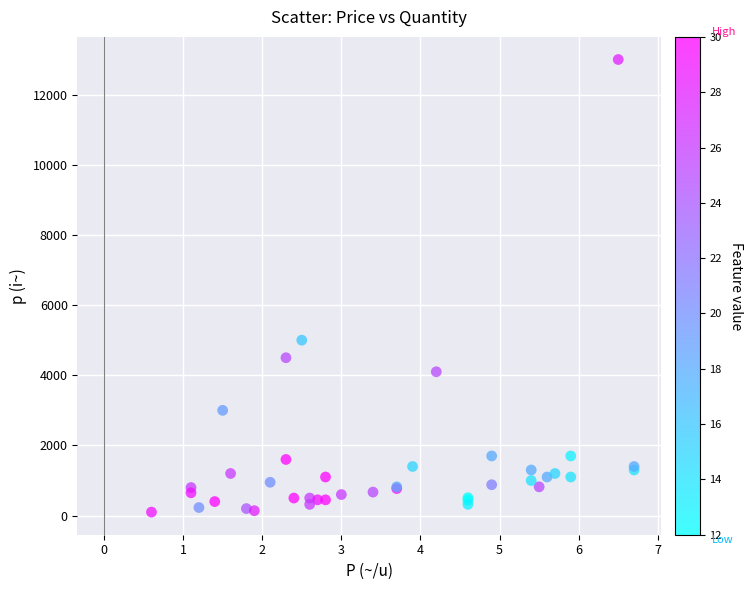

What Y value in the scatter plot is closest to 6550?

5000